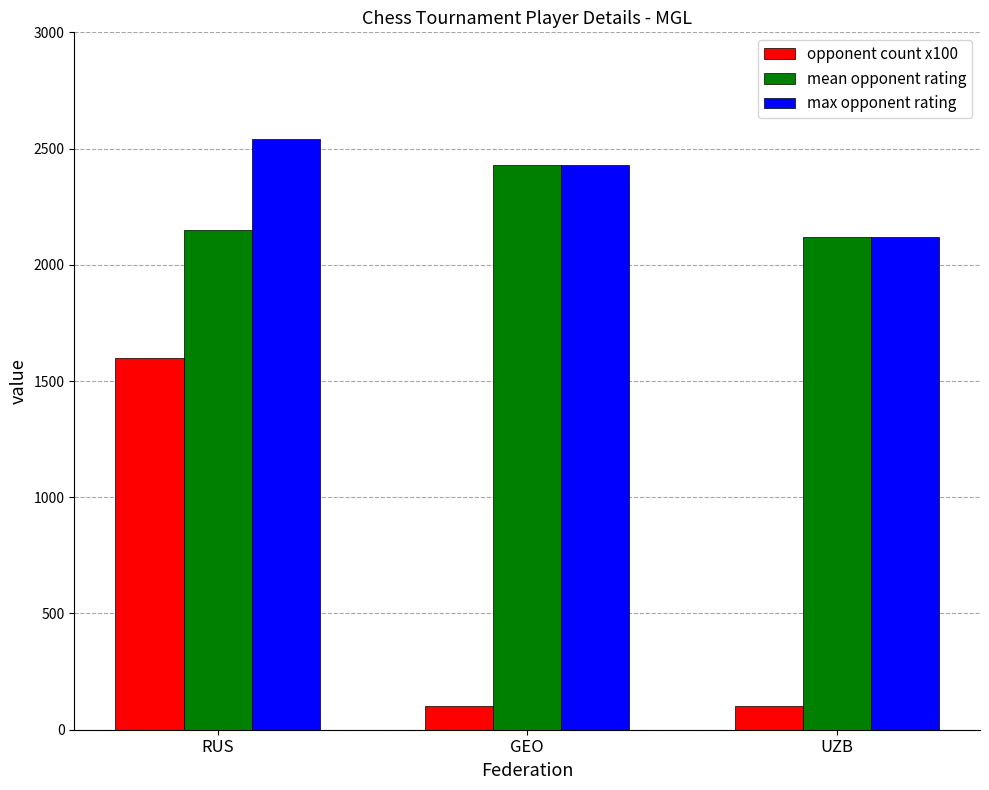

Which category has the highest value in the opponent count x100 series?

RUS